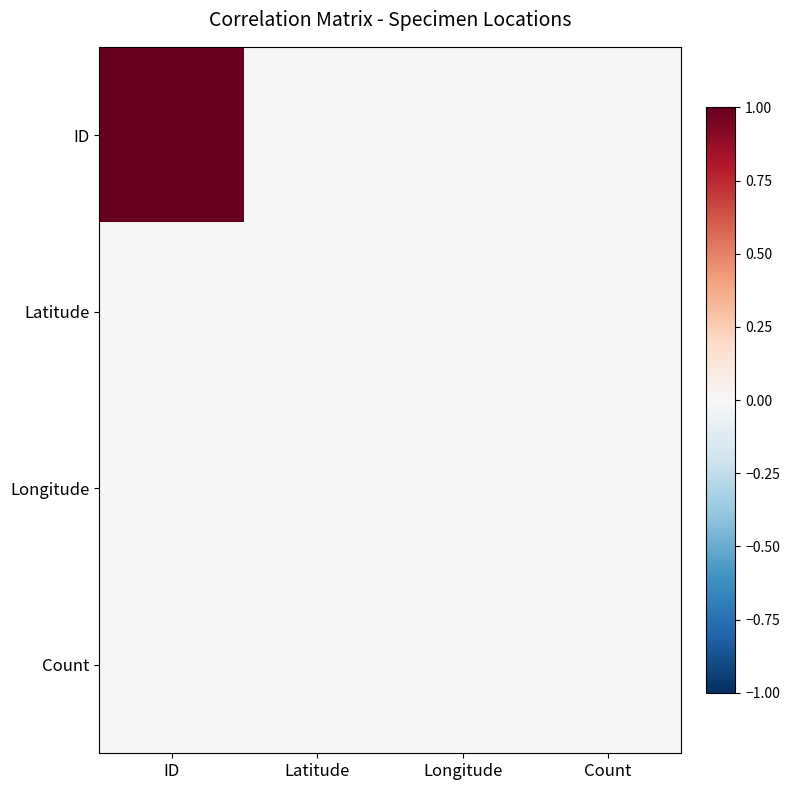

What is the greatest value displayed?

1